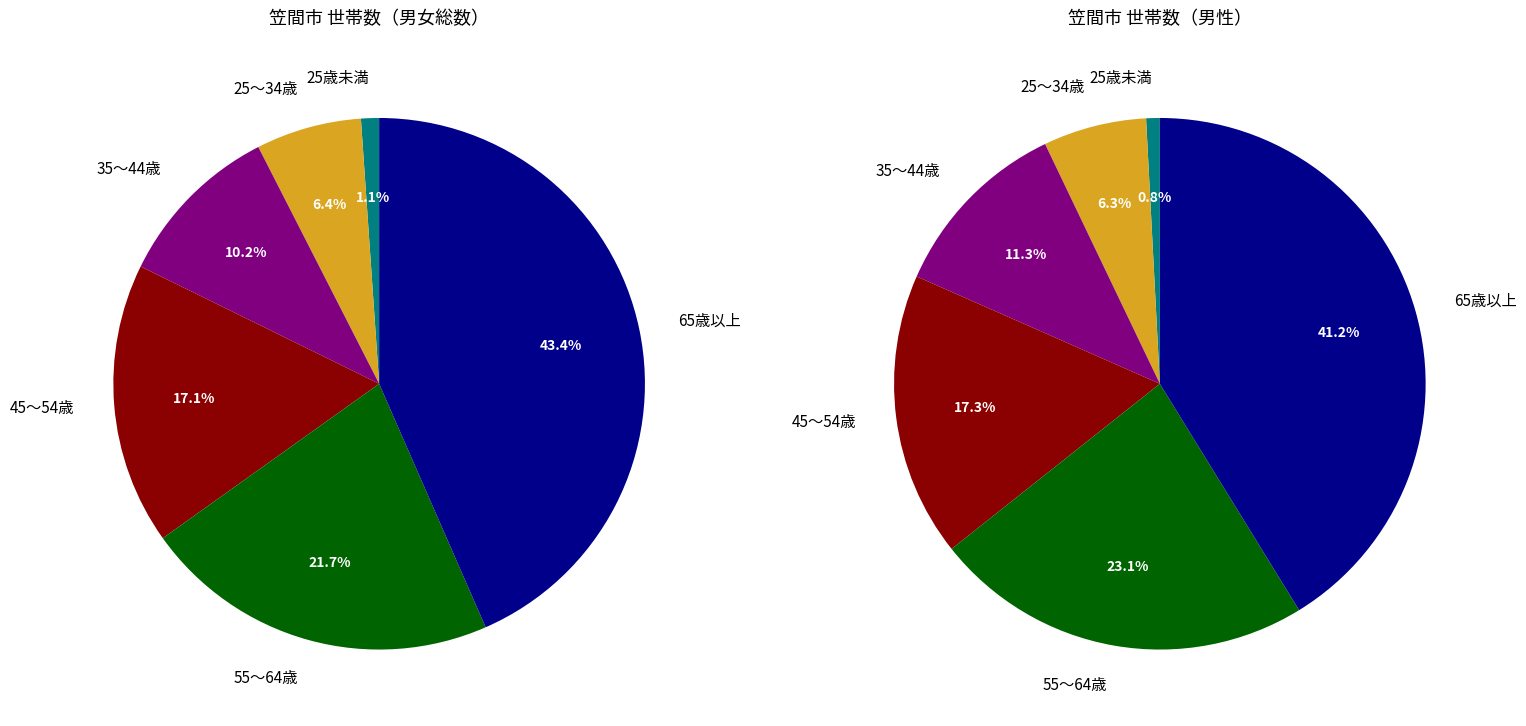

Rank the categories by value from highest to lowest.

65歳以上, 55～64歳, 45～54歳, 35～44歳, 25～34歳, 25歳未満